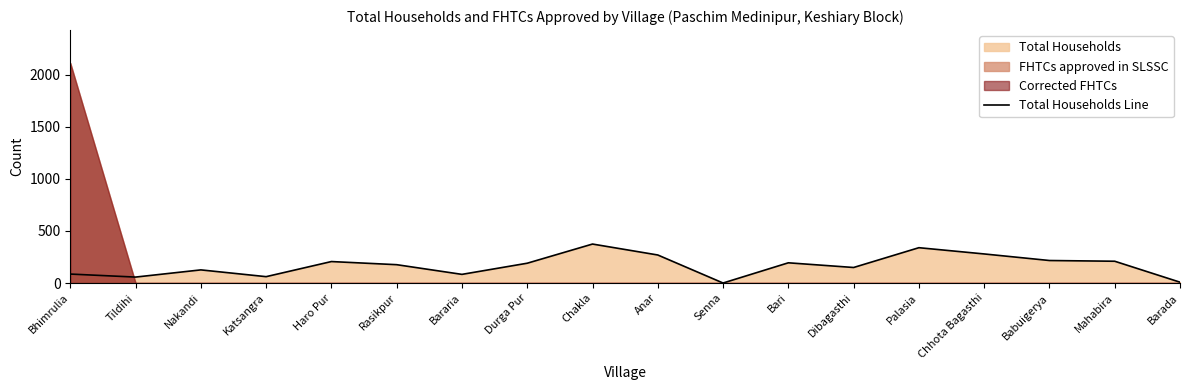

Is it true that Total Households Line equals 126 at Nakandi?

True